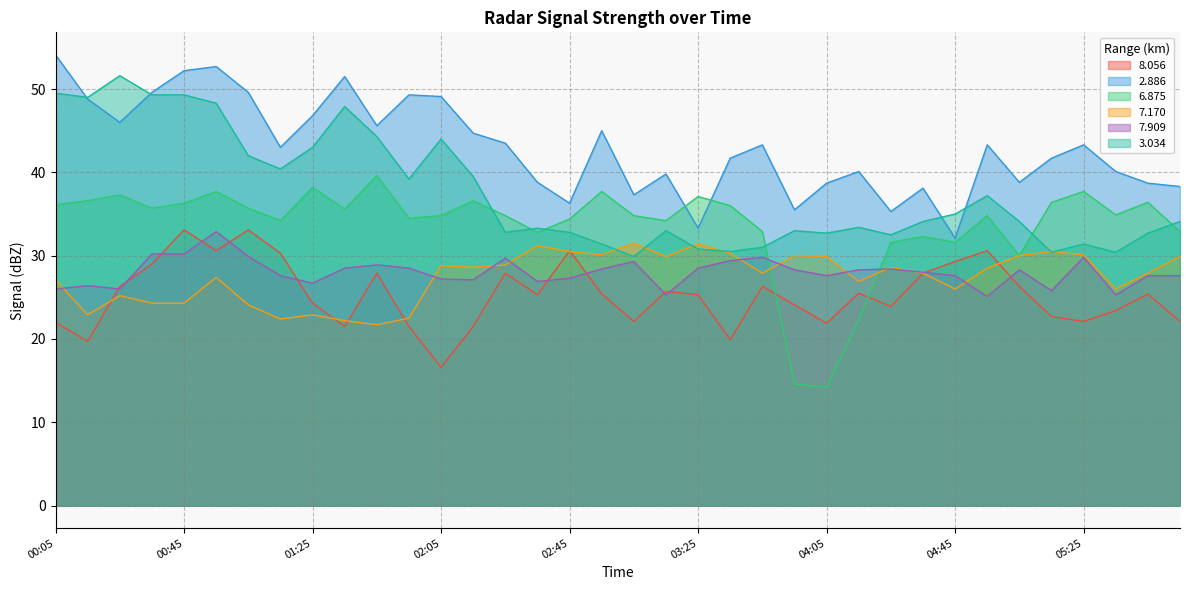

Count the number of data series in this chart.

6